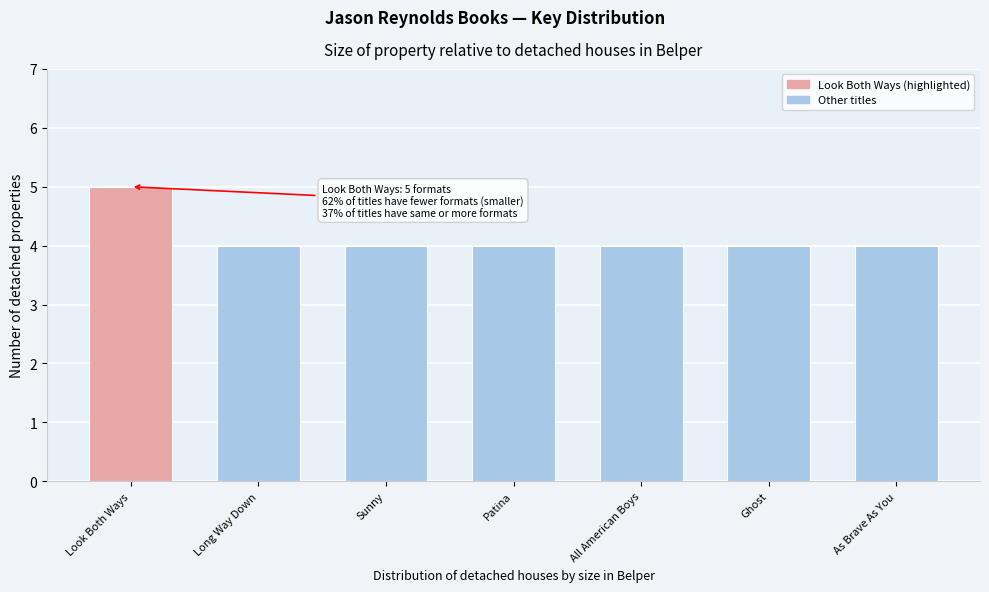

Reading left to right, transcribe all the data shown in this chart.

Look Both Ways=5	Long Way Down=4	Sunny=4	Patina=4	All American Boys=4	Ghost=4	As Brave As You=4